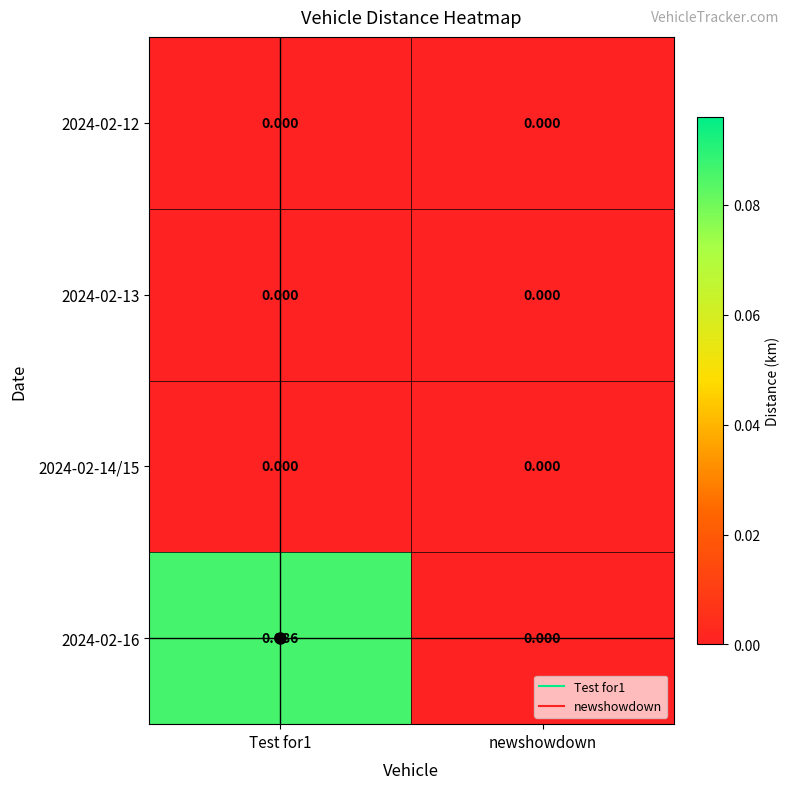

Which category has the lowest value in the 2024-02-16 series?

newshowdown